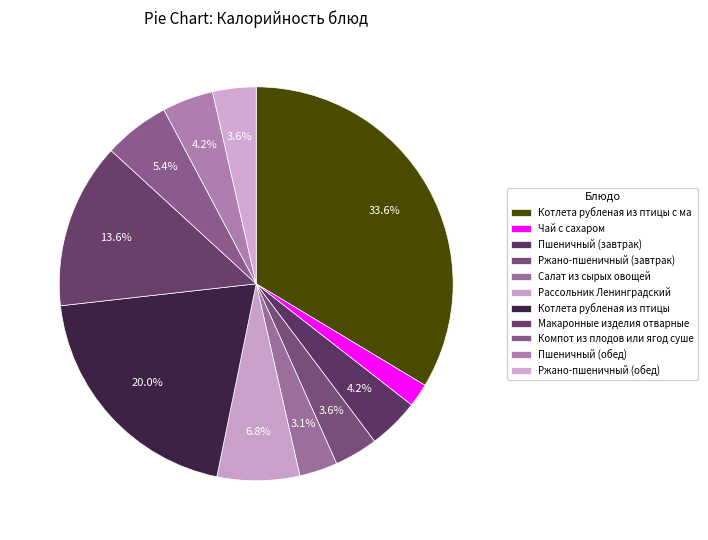

Rank the categories by value from highest to lowest.

Котлета рубленая из птицы с макаронными изделиями, Котлета рубленая из птицы, Макаронные изделия отварные, Рассольник Ленинградский, Компот из плодов или ягод сушеных, Пшеничный (завтрак), Пшеничный (обед), Ржано-пшеничный (завтрак), Ржано-пшеничный (обед), Салат из сырых овощей, Чай с сахаром